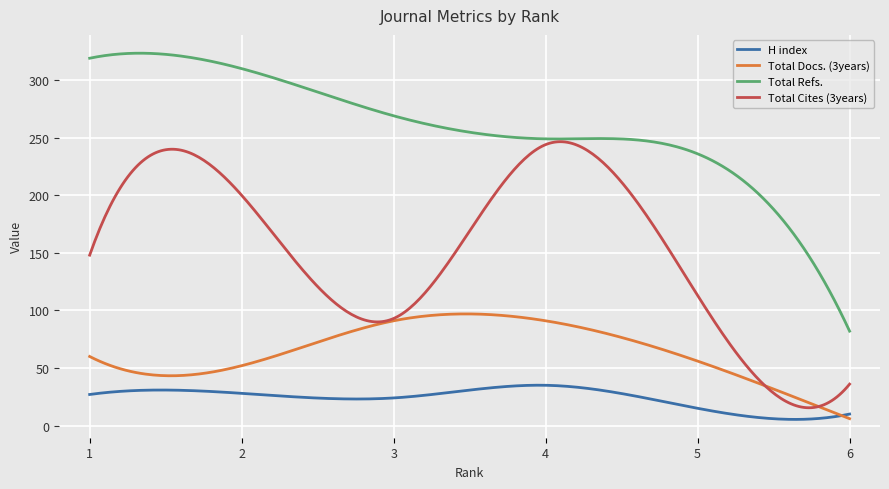

What is the highest value of the Total Cites (3years) series?

246.5